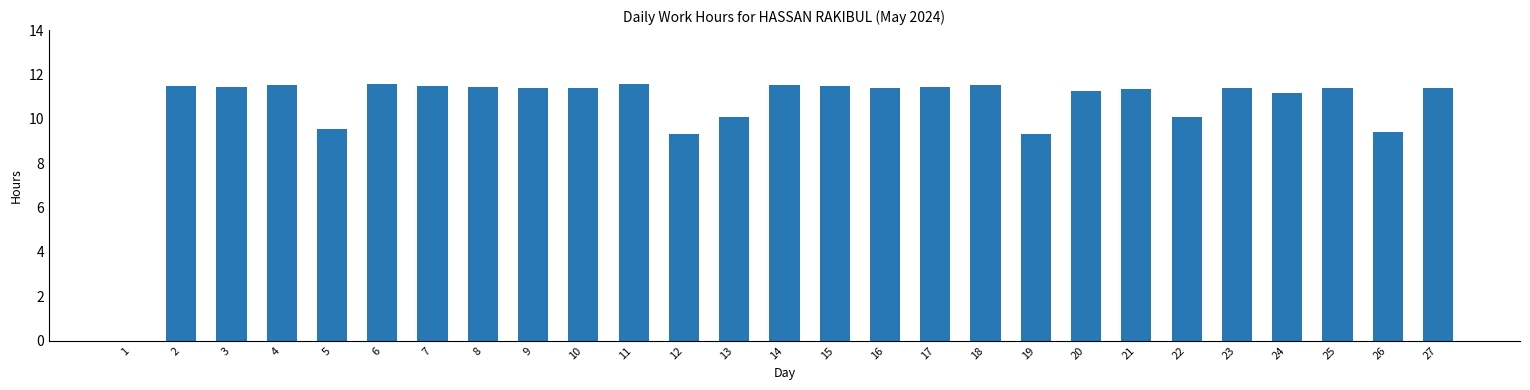

At which label does the data first exceed 11?

2